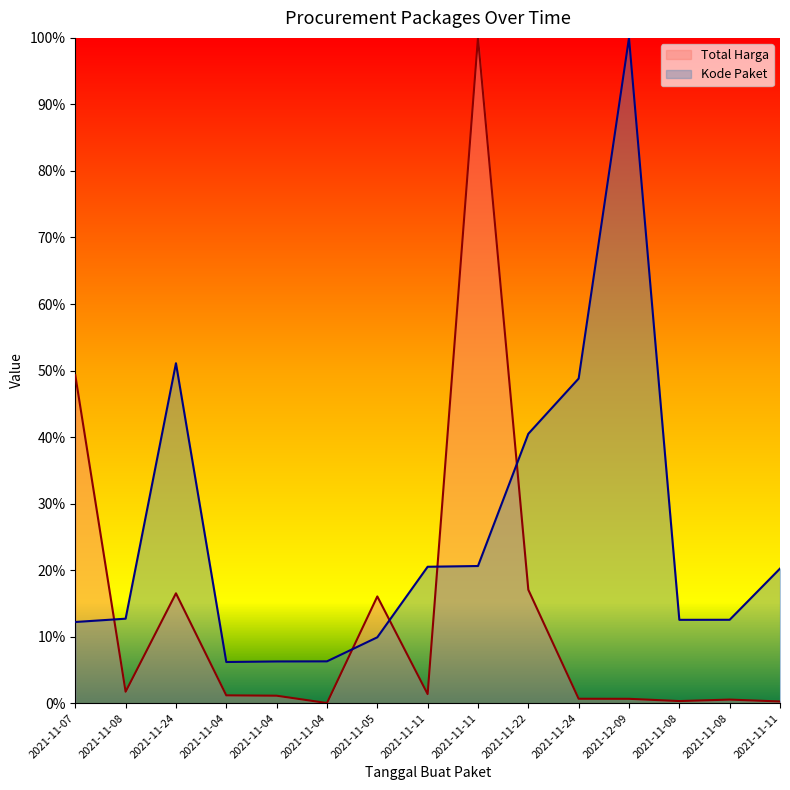

True or false: Total Harga has more than 1 points higher than both neighbors.

True